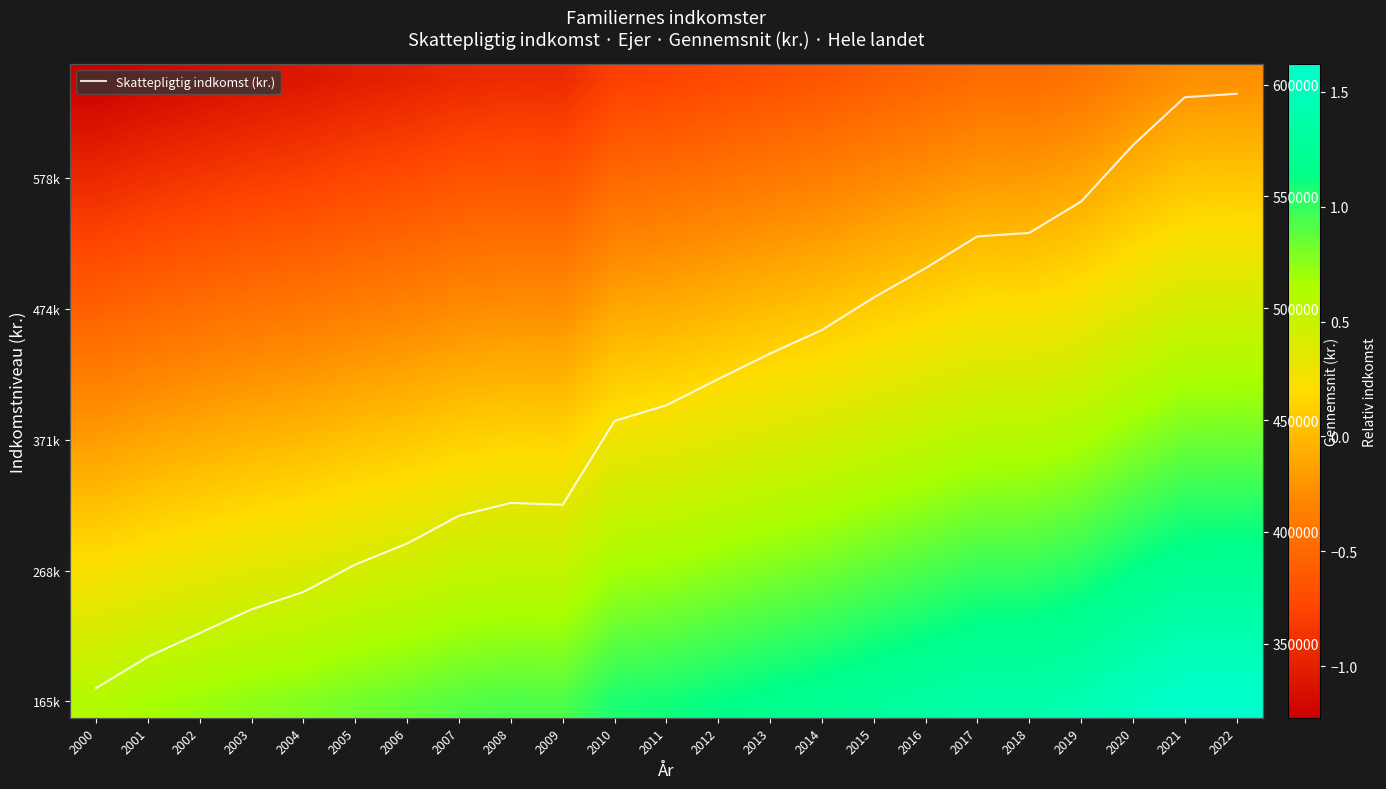

At which category is the sum across all series the highest?

2022